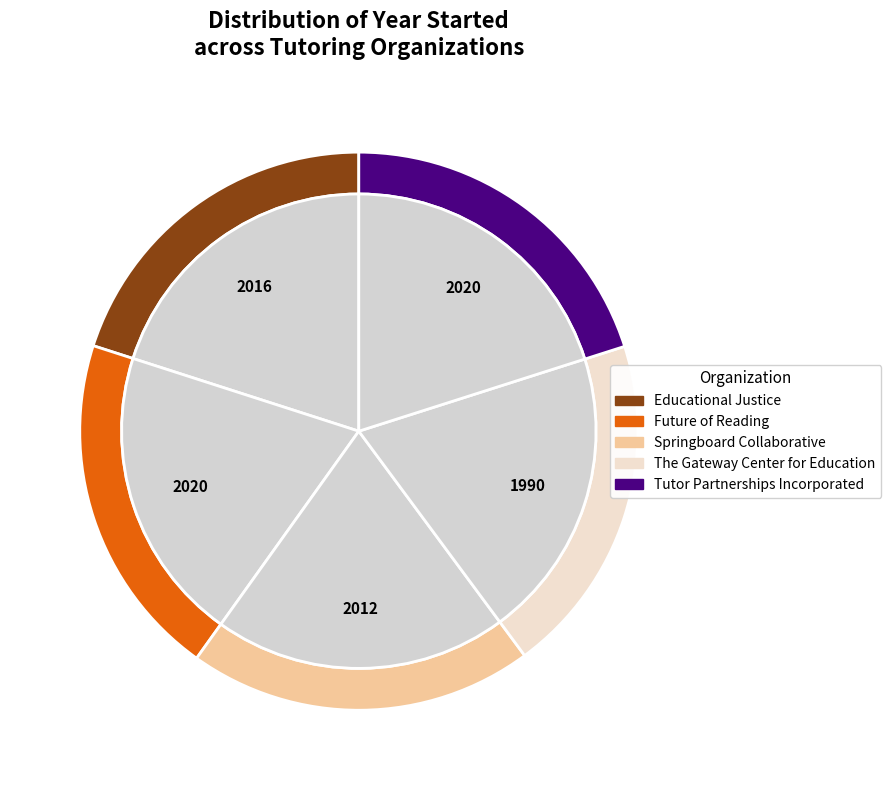

To the nearest percent, what is the combined percentage of Tutor Partnerships Incorporated and The Gateway Center for Education?

40%